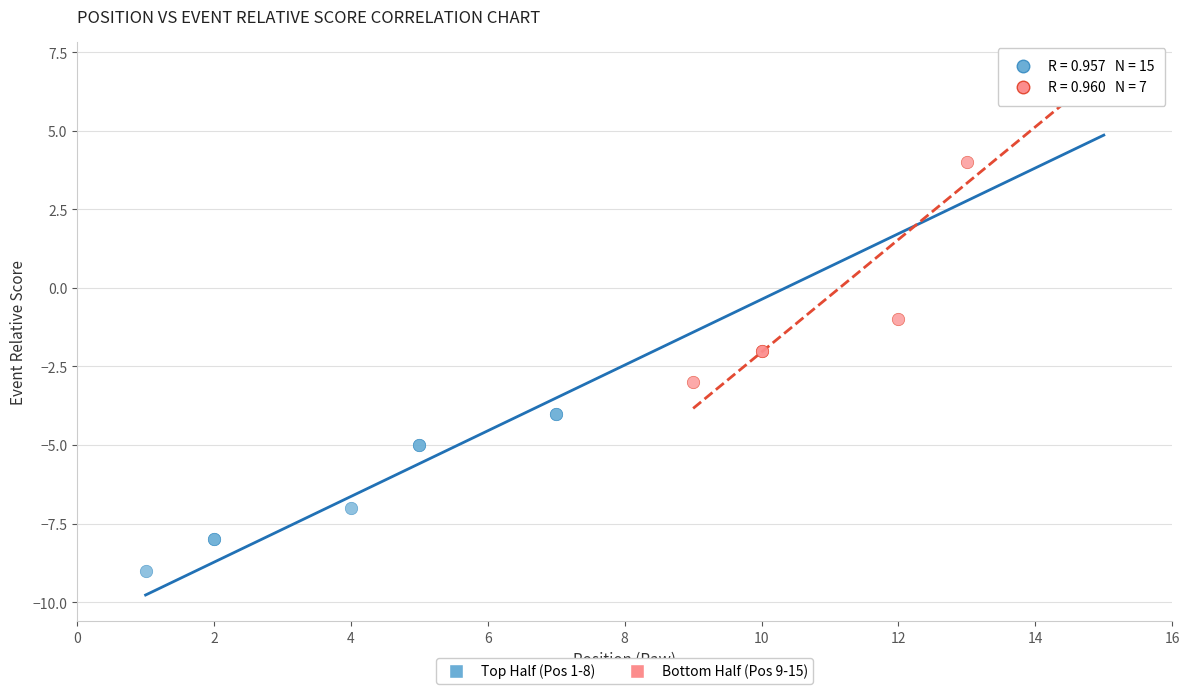

Which series contains the lowest Y value?

Top Half (Pos 1-8)